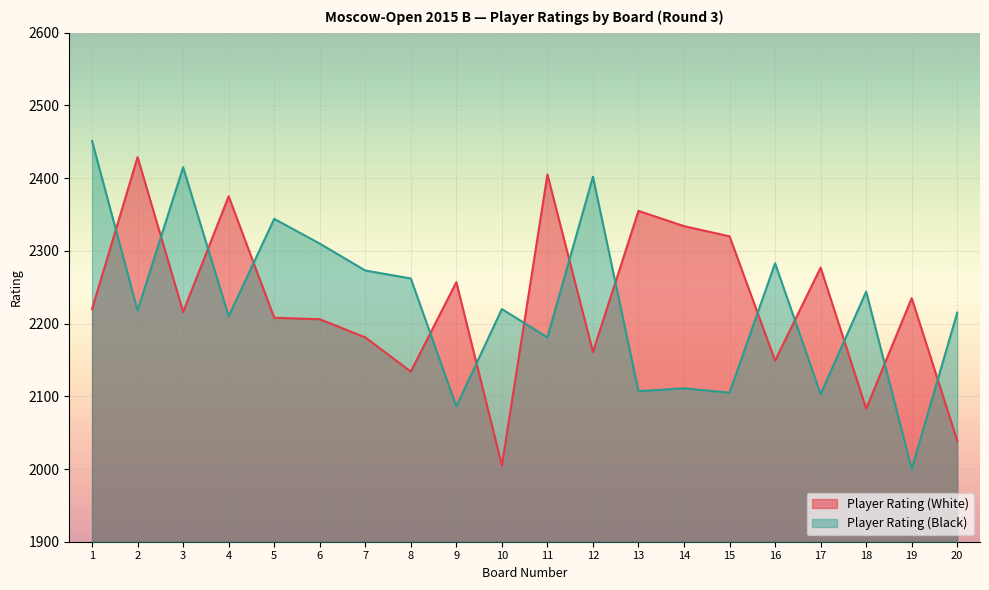

What is the value of the Player Rating (White) point at the 3rd from the left?

2216